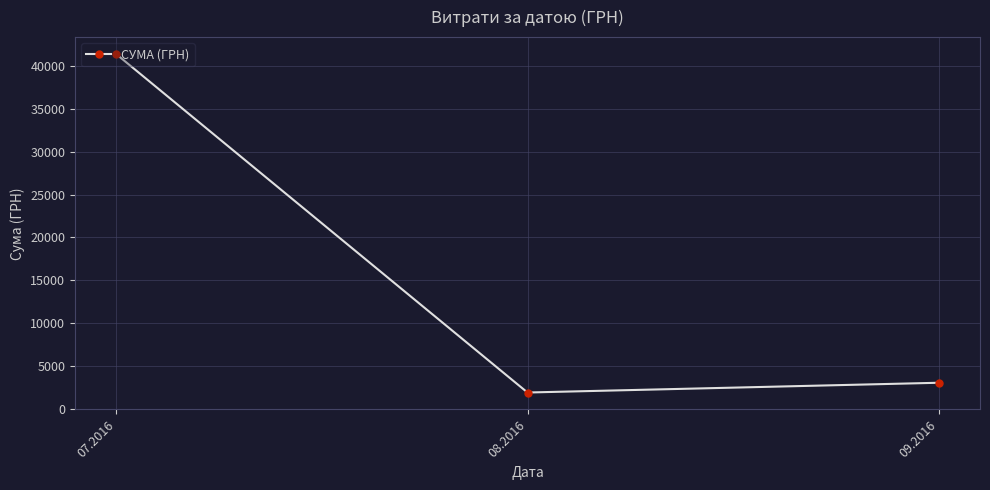

At which category does the chart reach its peak across all series?

07.2016